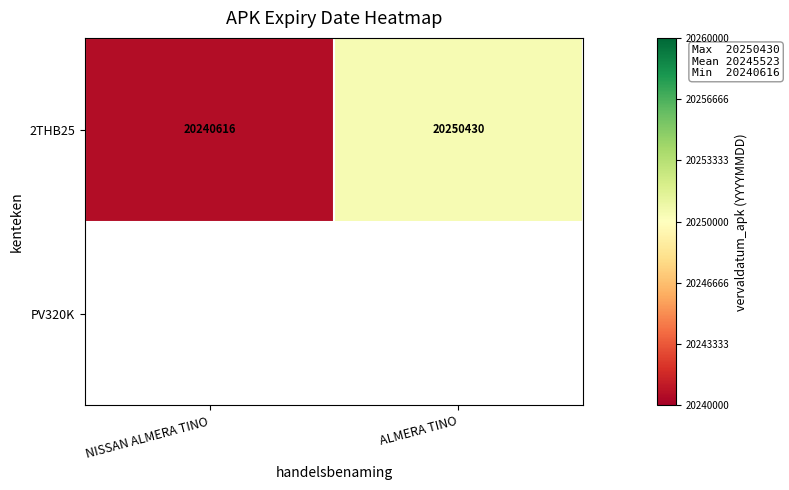

Count the number of data series in this chart.

2